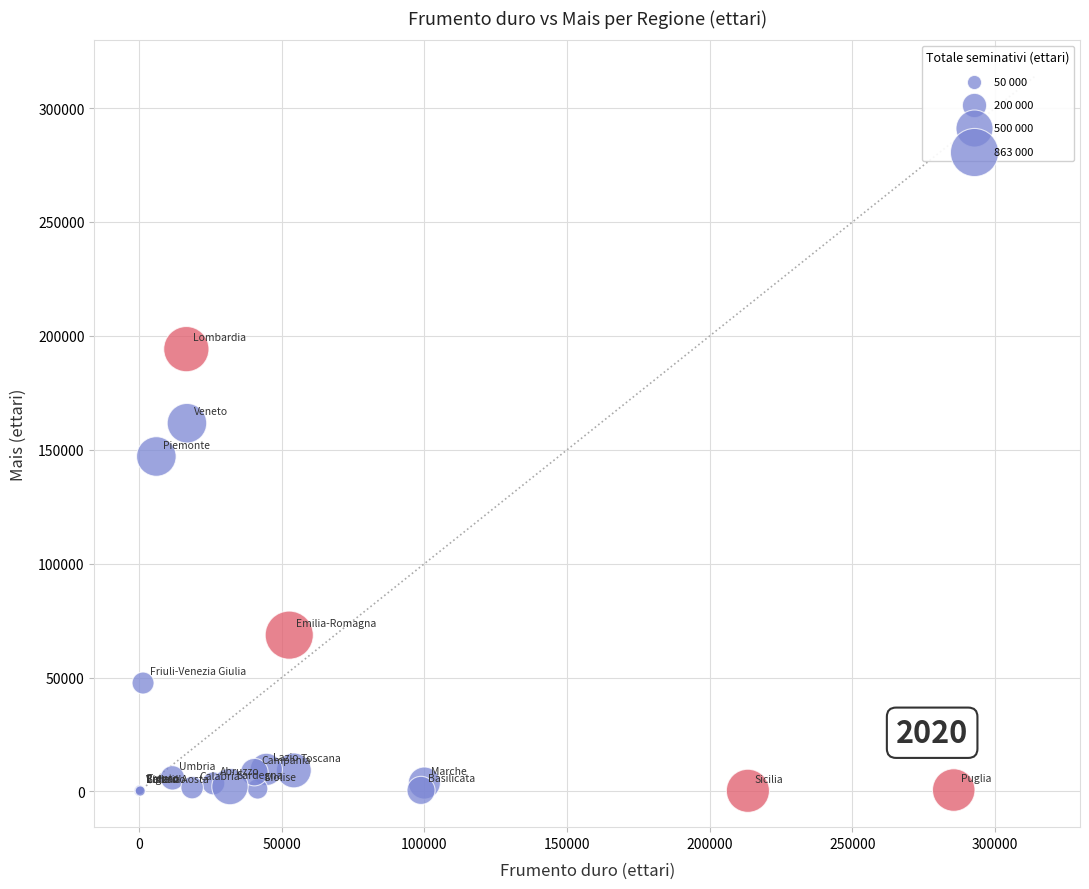

What Y value in the scatter plot is closest to 97098?

68607